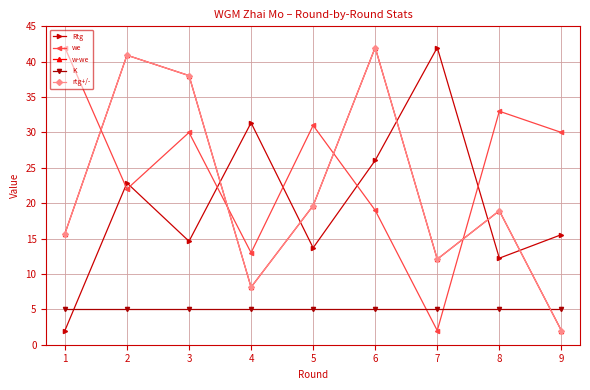

Is this an area chart (filled region under the line)?

No